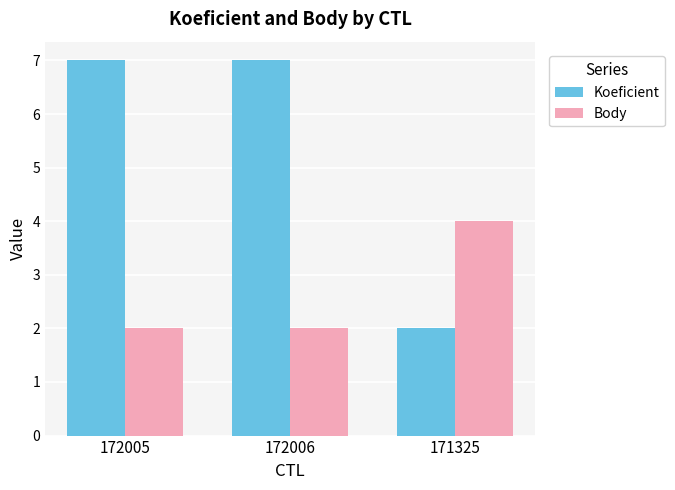

Between 172006 and 171325, which series saw the biggest shift?

Koeficient